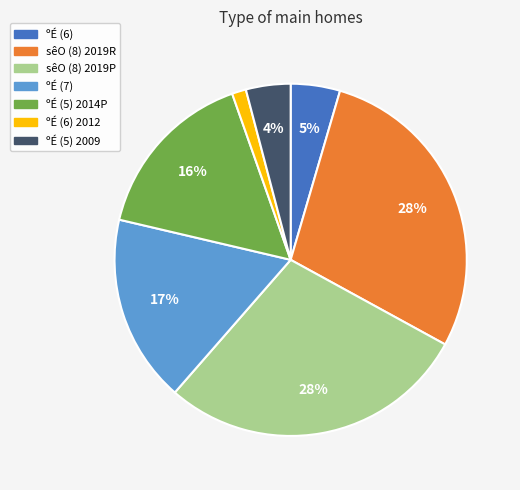

What percentage is the ºÉ (7) slice, to the nearest percent?

17%